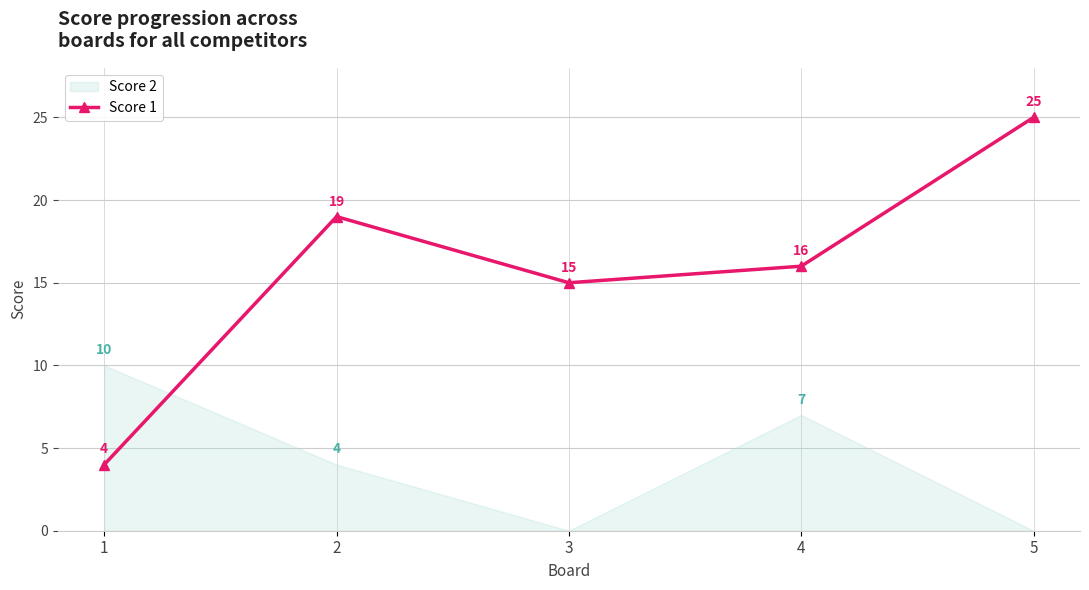

How many lines are shown in the chart?

1